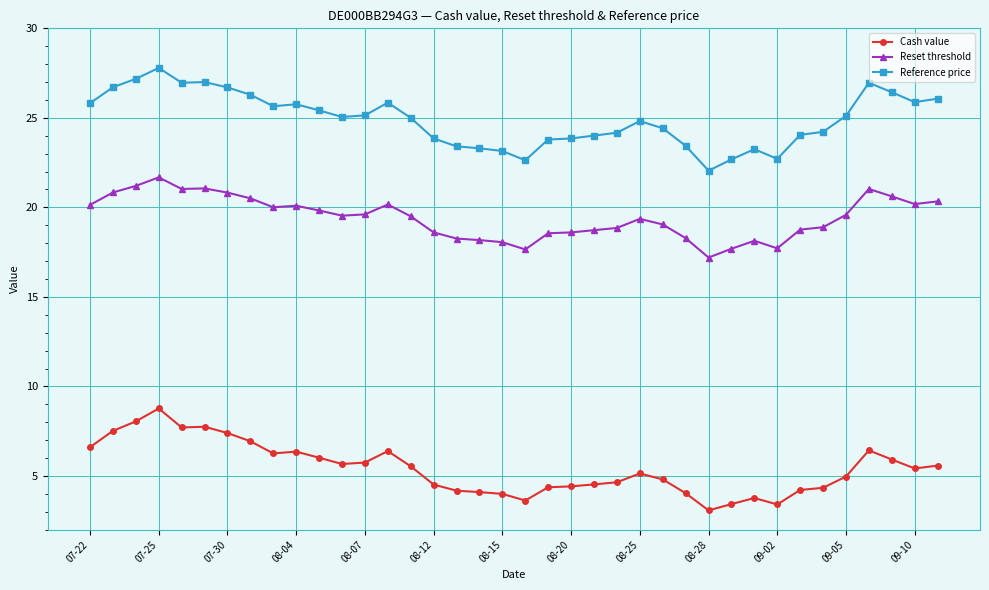

What is the minimum value shown in the chart?

3.1